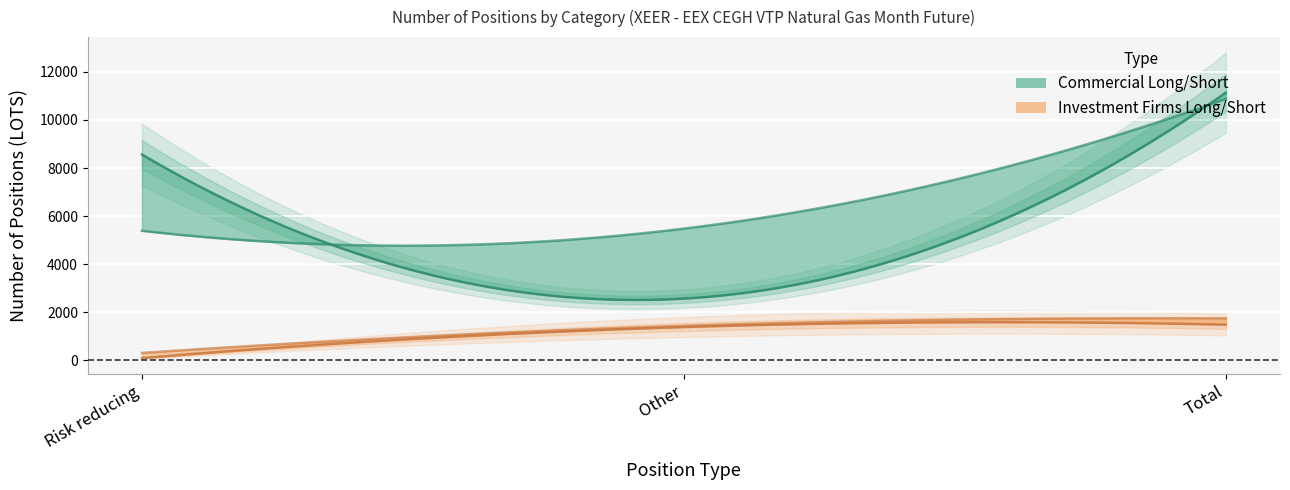

Reading left to right, list all the values displayed in this chart.

Commercial Long: 8561	2575	11136
Commercial Short: 5392	5482	10874
Investment Firms Long: 100	1390	1490
Investment Firms Short: 315	1438	1753